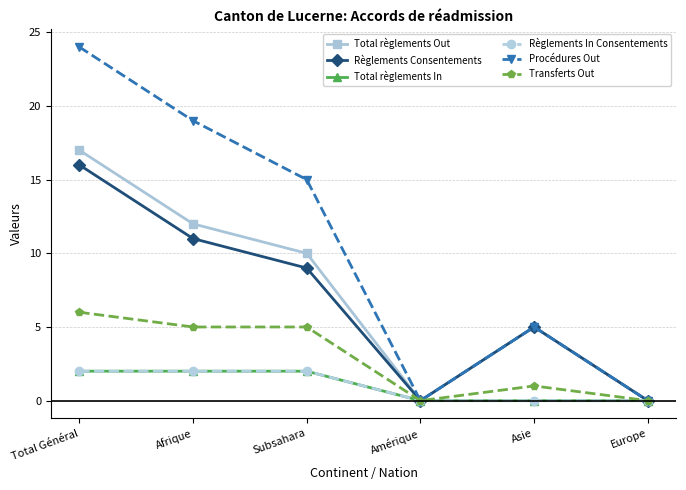

Is this an area chart (filled region under the line)?

No